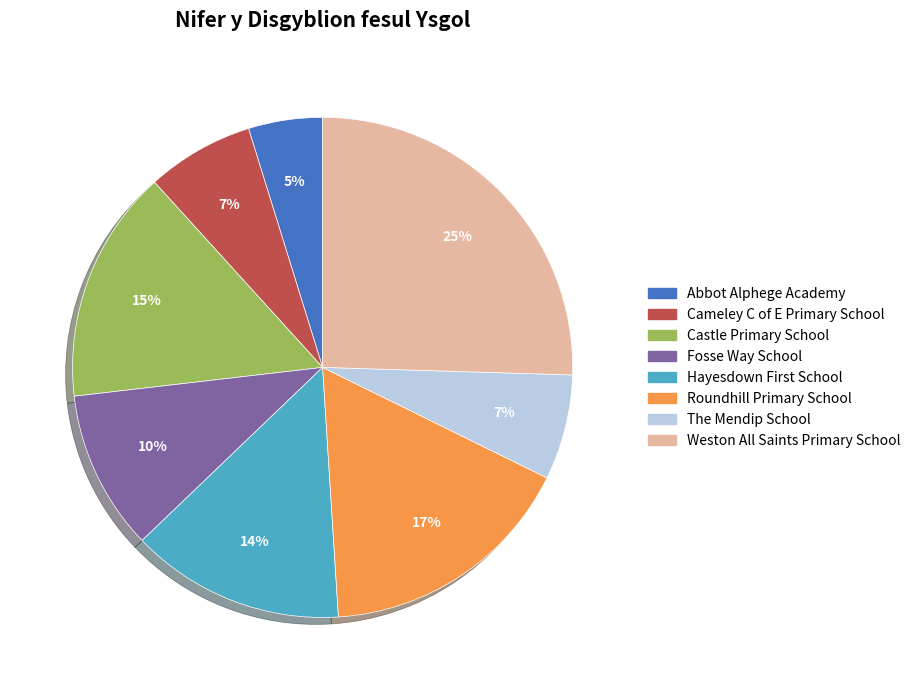

Is there a majority slice in this chart?

No